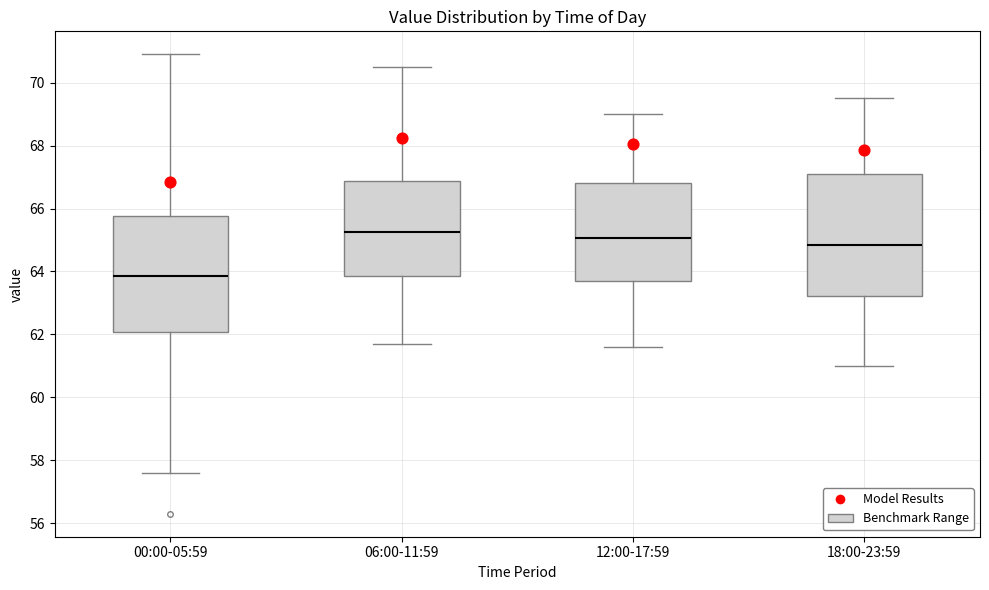

Reading left to right, read every box against the y-axis: the position of its median line, the range the box covers, and the ends of its whiskers. The values are not printed on the chart, so give them approximately, as read against the axis.

00:00-05:59: median 63.8, box 62.0 to 65.8, whiskers 57.6 to 71.0
06:00-11:59: median 65.2, box 63.8 to 66.8, whiskers 61.8 to 70.6
12:00-17:59: median 65.0, box 63.8 to 66.8, whiskers 61.6 to 69.0
18:00-23:59: median 64.8, box 63.2 to 67.2, whiskers 61.0 to 69.6